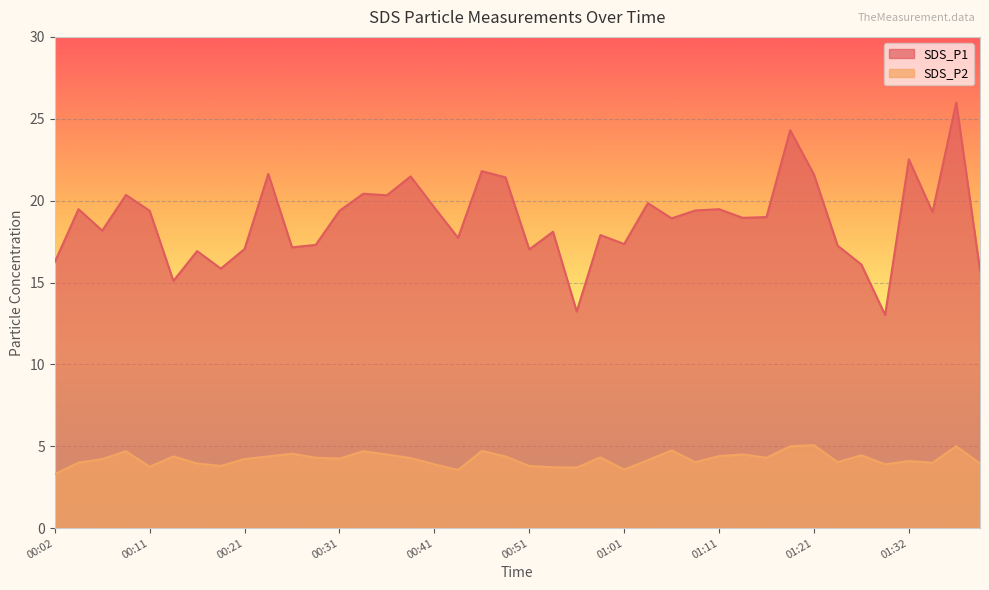

At which label is SDS_P2 closest to 4?

00:04